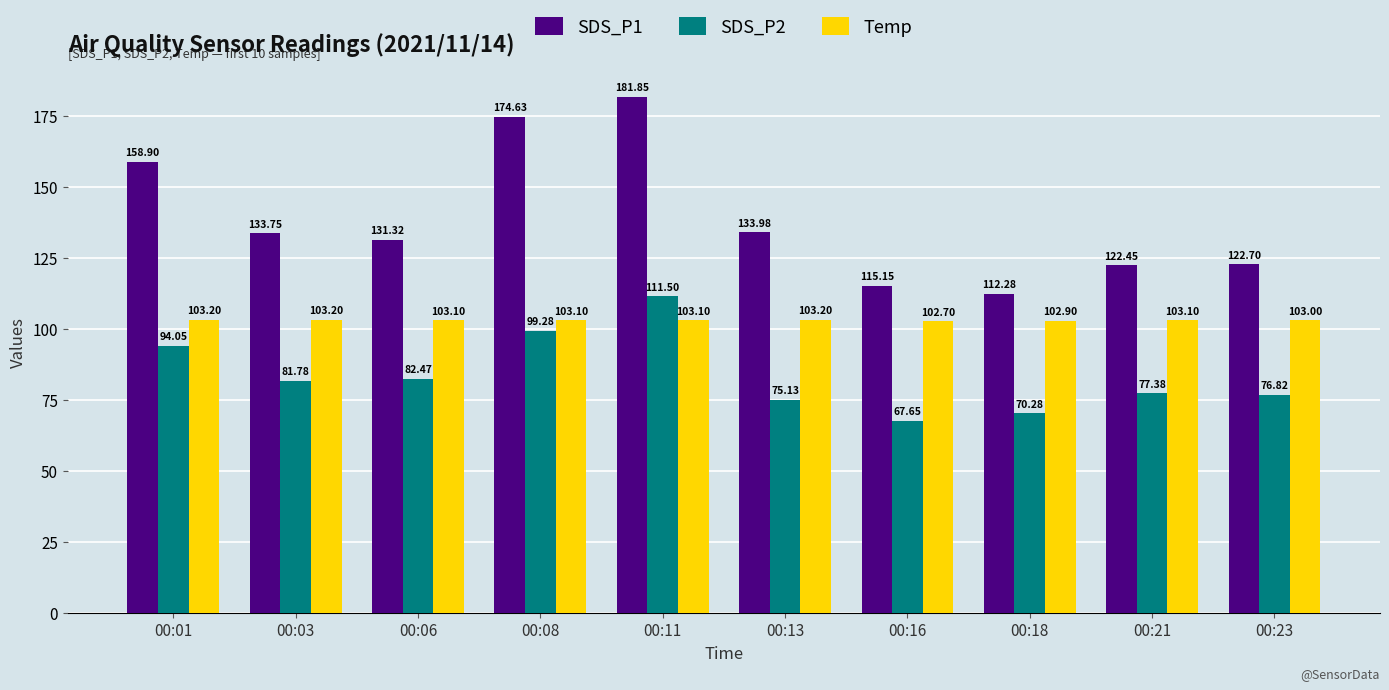

List the labels in order of SDS_P1 value, largest first.

00:11, 00:08, 00:01, 00:13, 00:03, 00:06, 00:23, 00:21, 00:16, 00:18